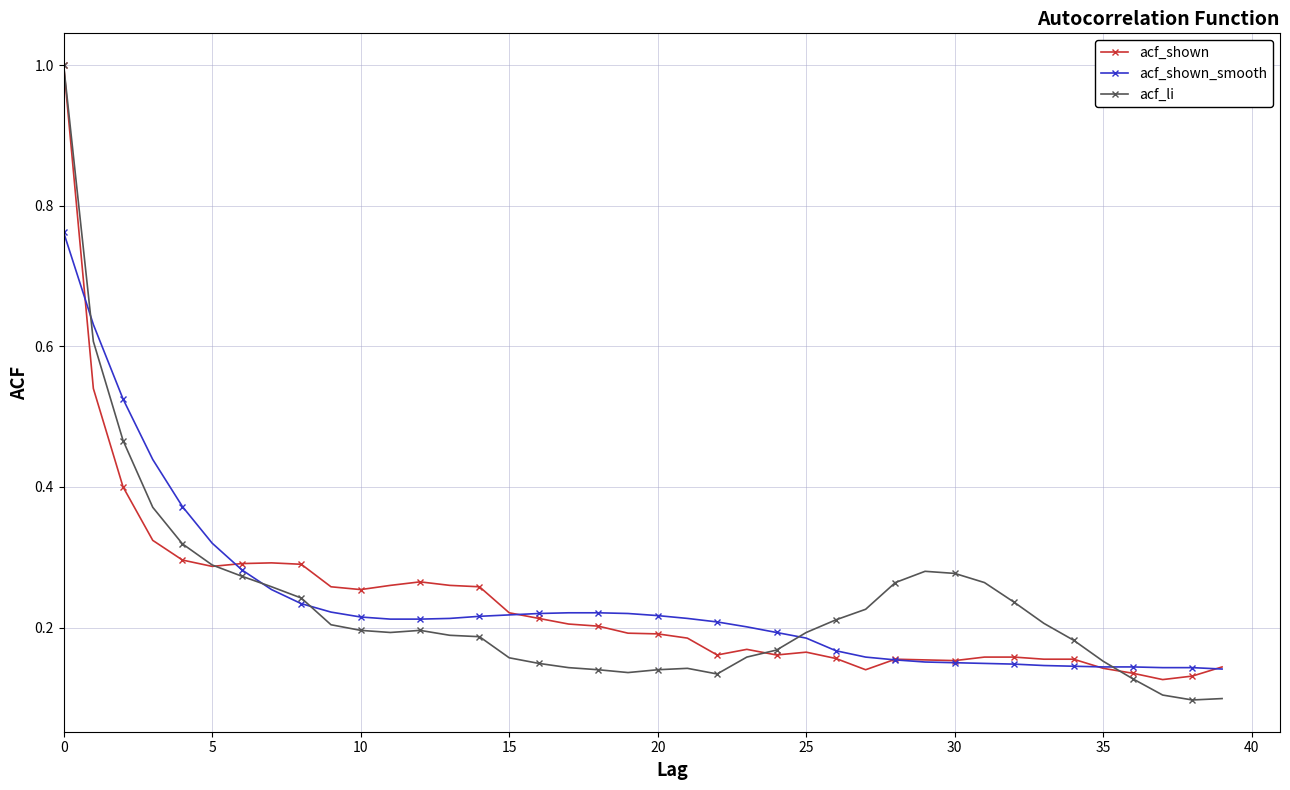

At how many categories does at least one series exceed 0?

40